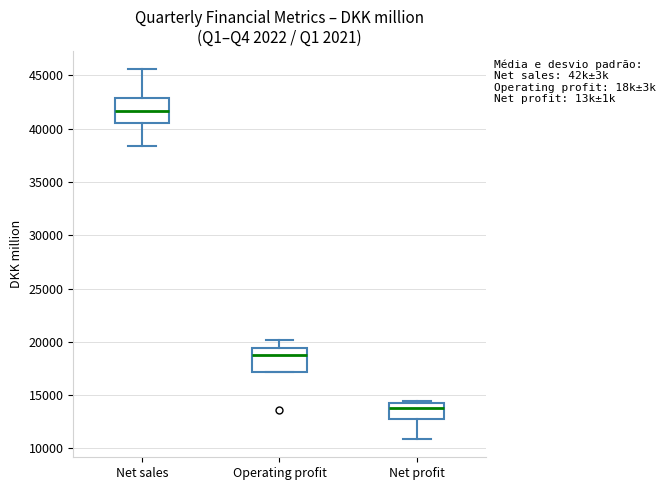

Reading left to right, read every box against the y-axis: the position of its median line, the range the box covers, and the ends of its whiskers. The values are not printed on the chart, so give them approximately, as read against the axis.

Net sales: median 41500, box 40500 to 43000, whiskers 38500 to 45500
Operating profit: median 19000, box 17000 to 19500, whiskers 17000 to 20000
Net profit: median 14000, box 12500 to 14500, whiskers 11000 to 14500